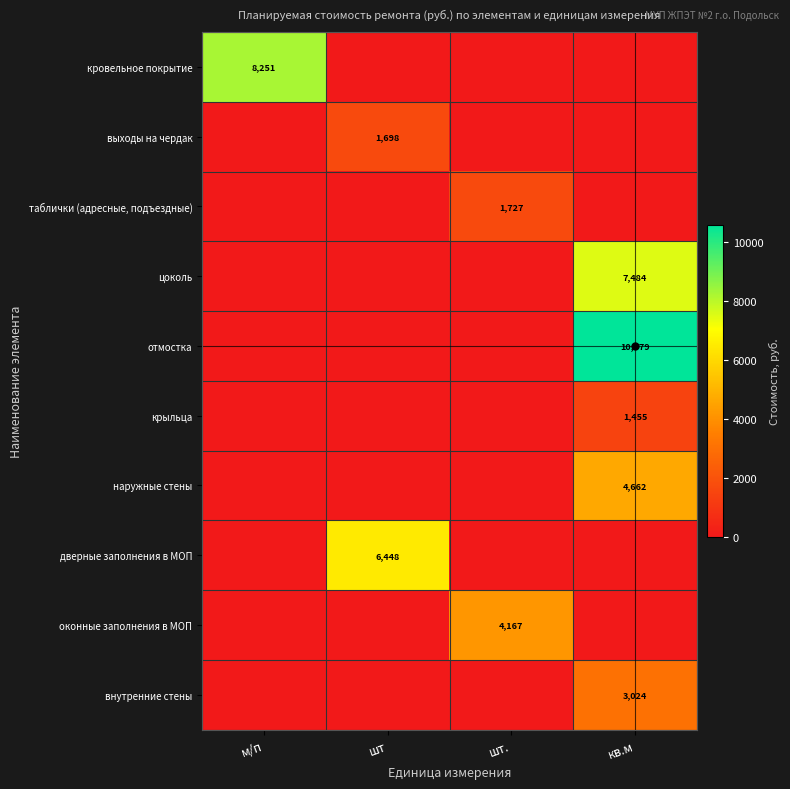

True or false: оконные заполнения в МОП has a value of 5493 at шт..

False